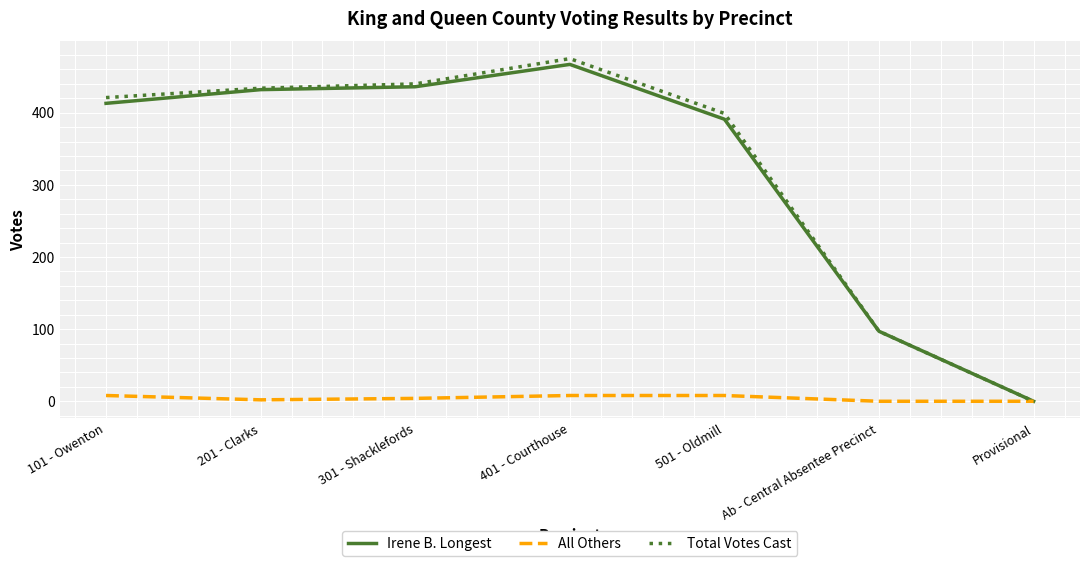

How many positive values does the Total Votes Cast series have?

6